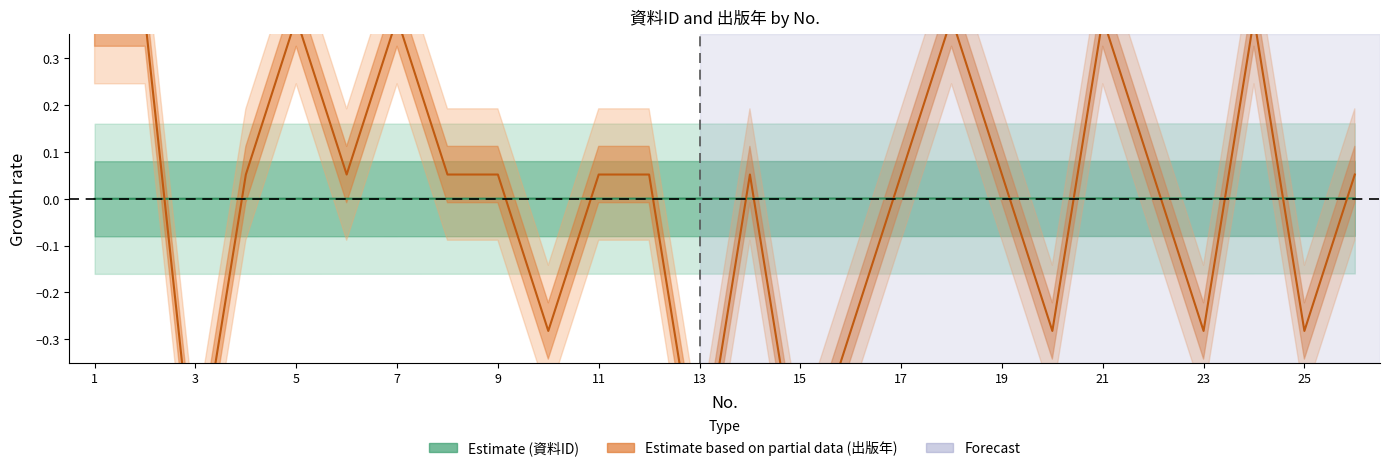

The Estimate based on partial data (出版年) series shows 0.1 at 17. True or false?

False